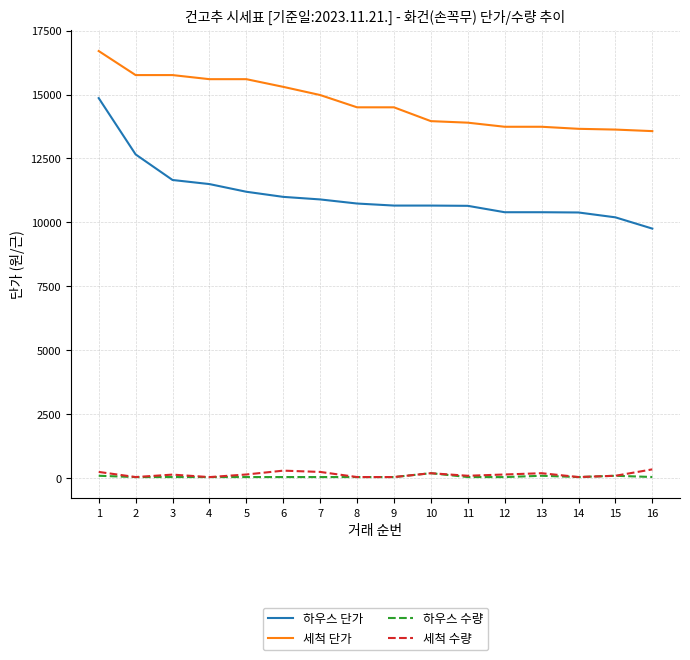

True or false: 하우스 단가 has a value of 18949.0 at 10.

False